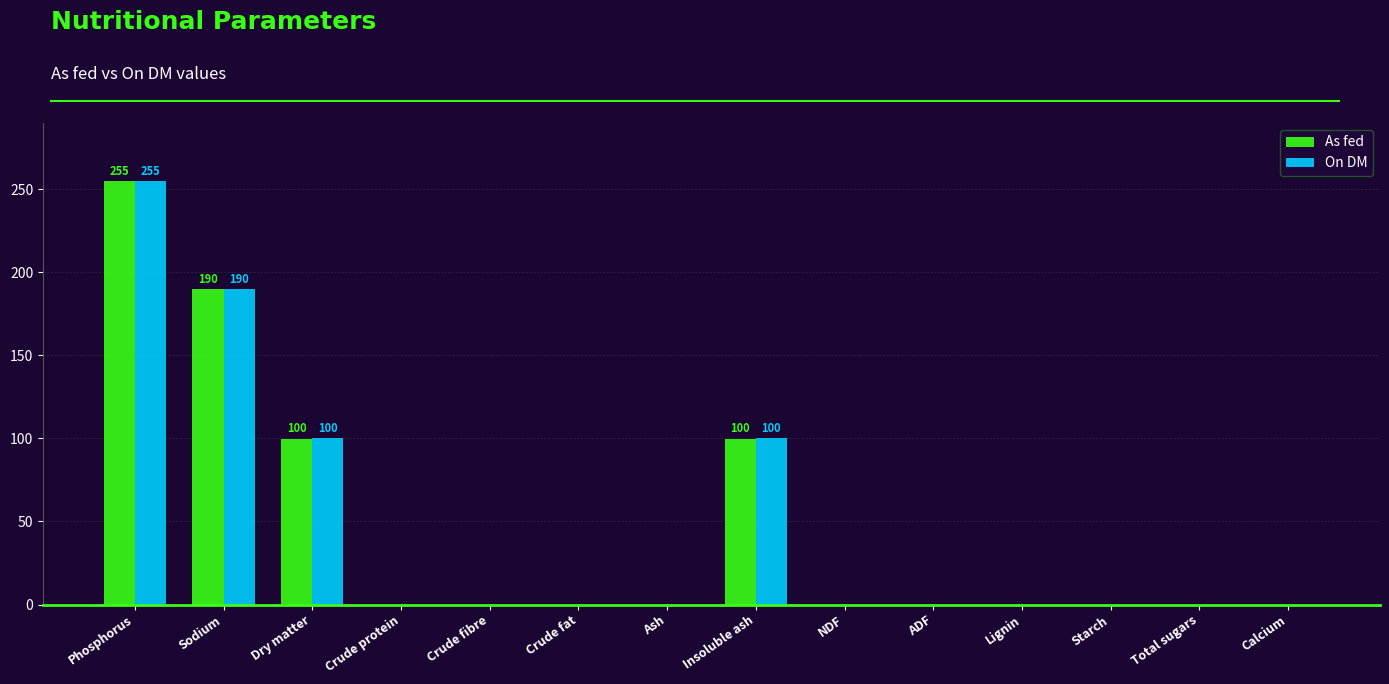

Is it true that On DM equals 156.0 at NDF?

False